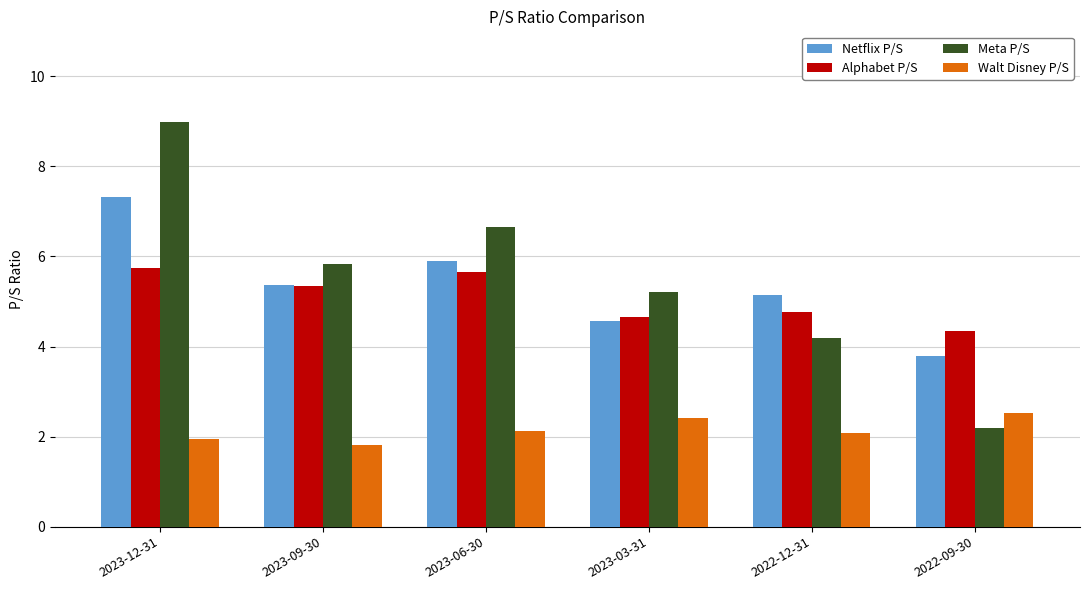

Is the value of Meta P/S at 2023-03-31 greater than the value of Alphabet P/S at 2023-09-30?

No